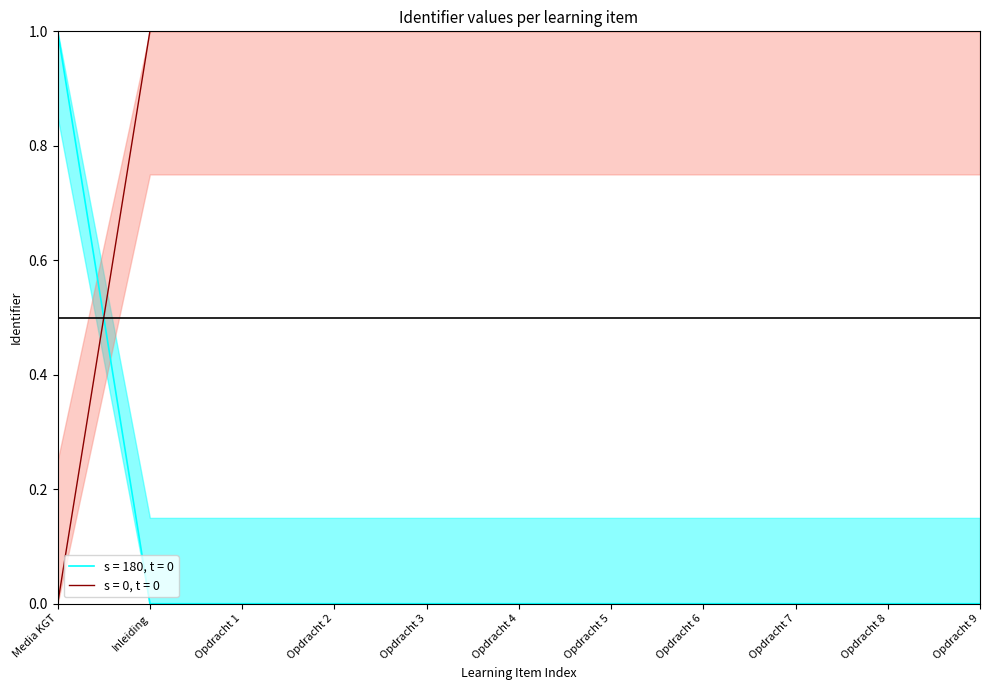

Is this an area chart (filled region under the line)?

No